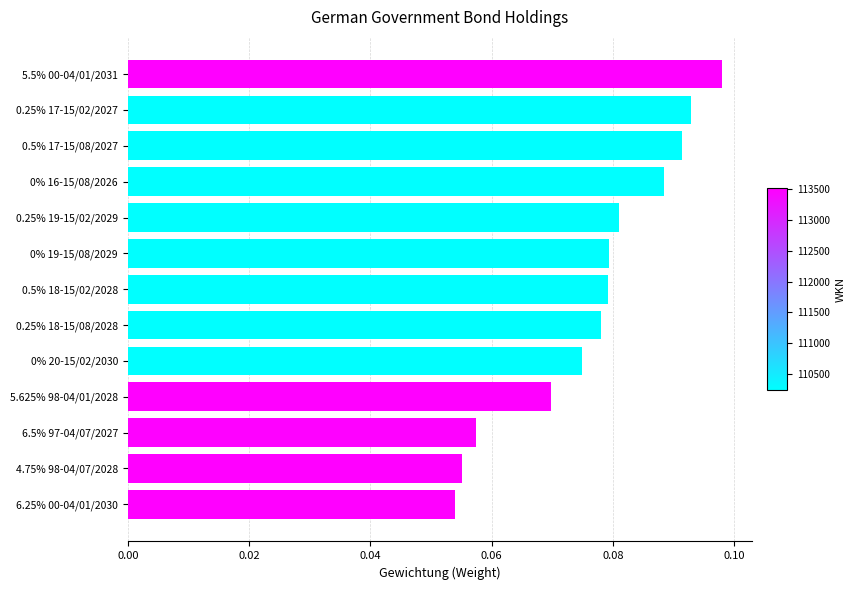

True or false: the data shows 0.0 at 0% 20-15/02/2030.

False